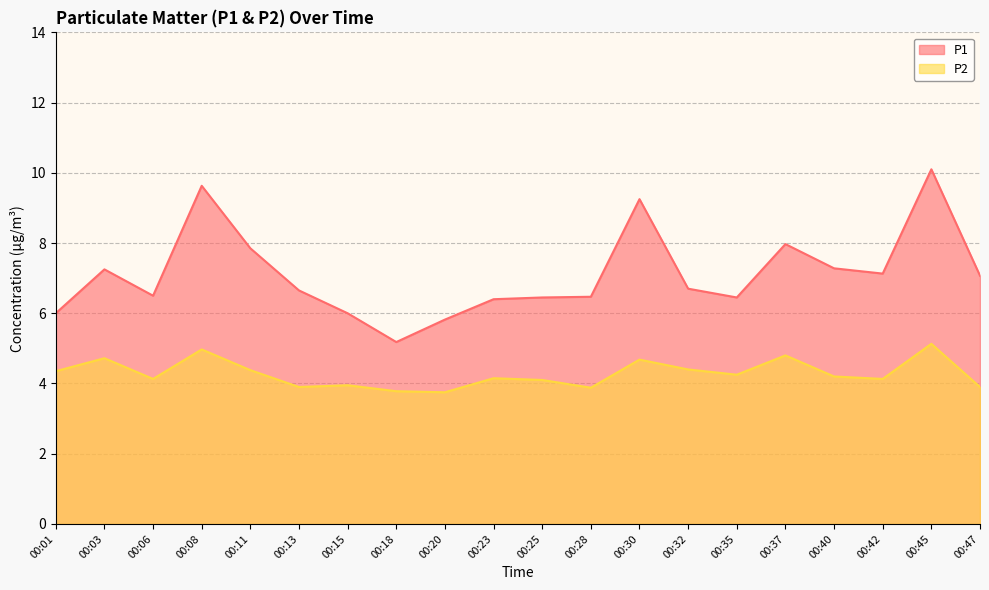

How many lines are shown in the chart?

2